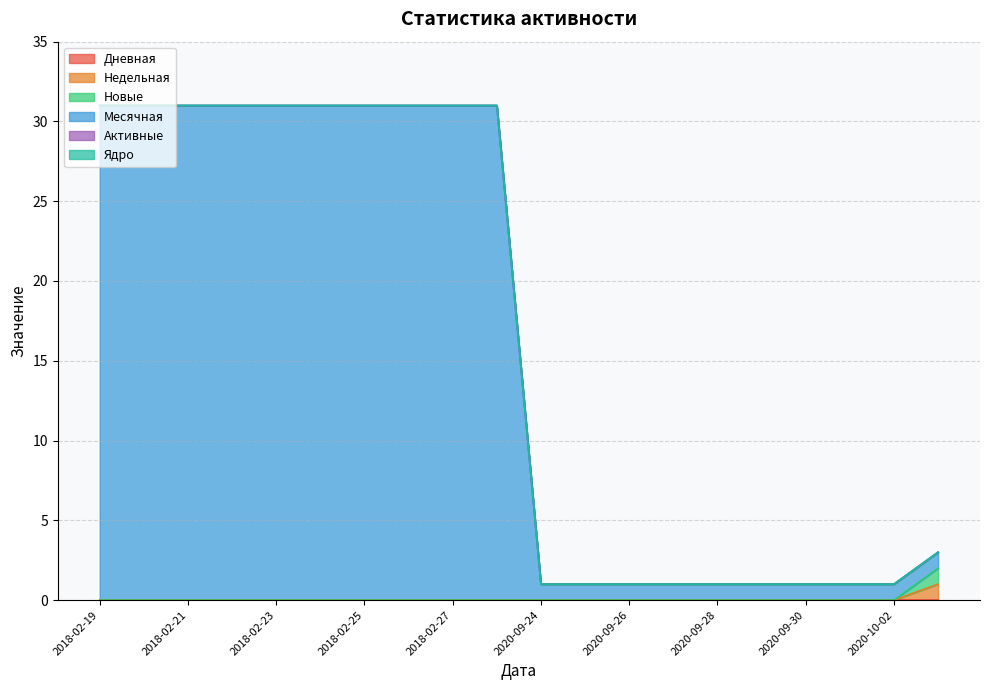

True or false: Месячная and Недельная intersect in this chart.

False